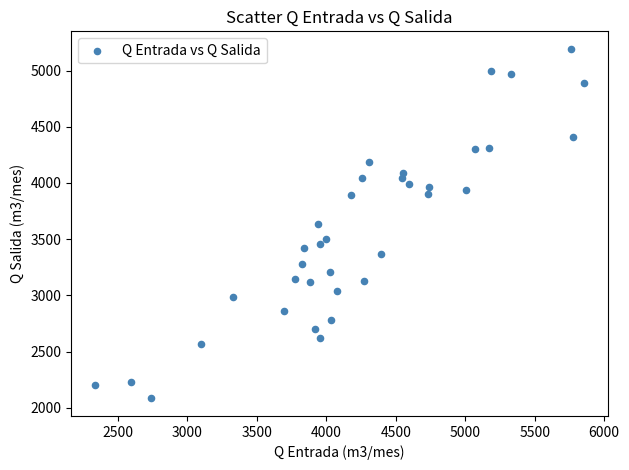

What is the range of X values (max minus min)?

3512.8